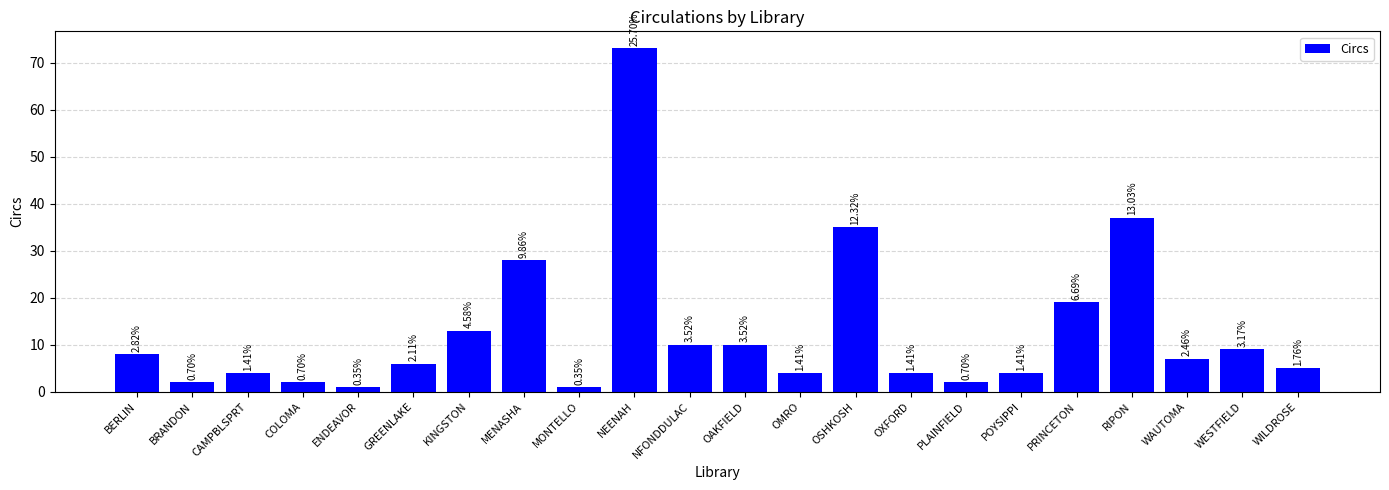

What is the label of the 4th bar from the right?

RIPON